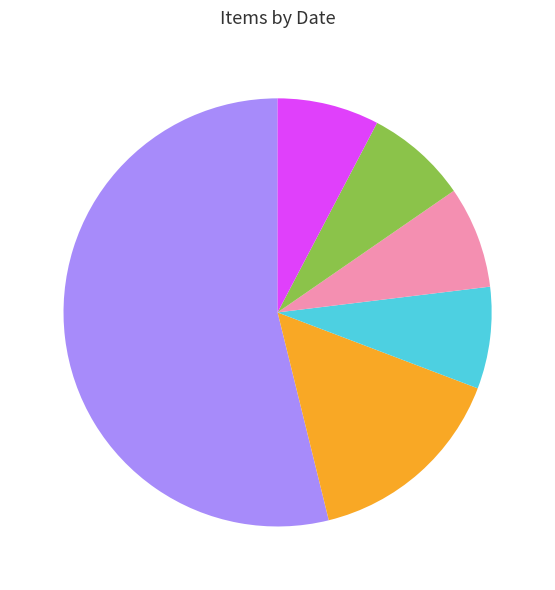

Does any single category account for the majority?

Yes